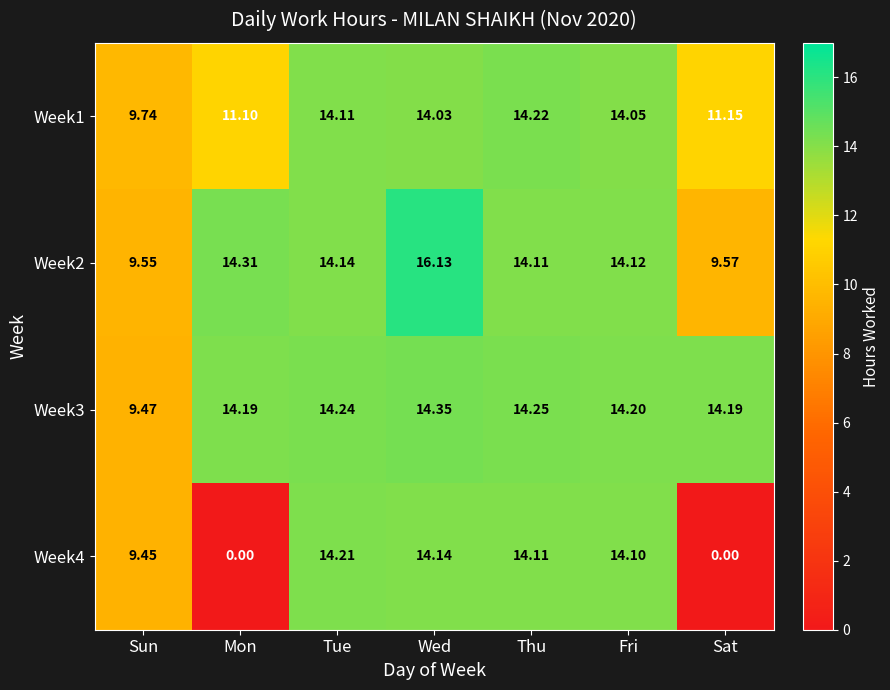

Is the value of Week4 at Fri greater than the value of Week3 at Mon?

No